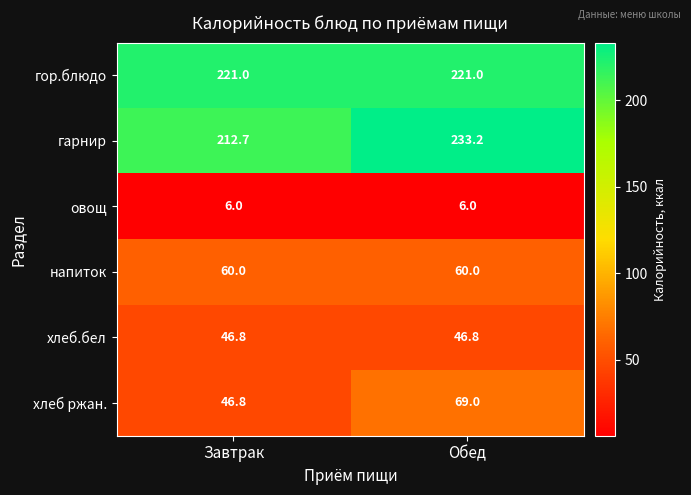

List the series in order of their peak value, lowest first.

овощ, хлеб.бел, напиток, хлеб ржан., гор.блюдо, гарнир